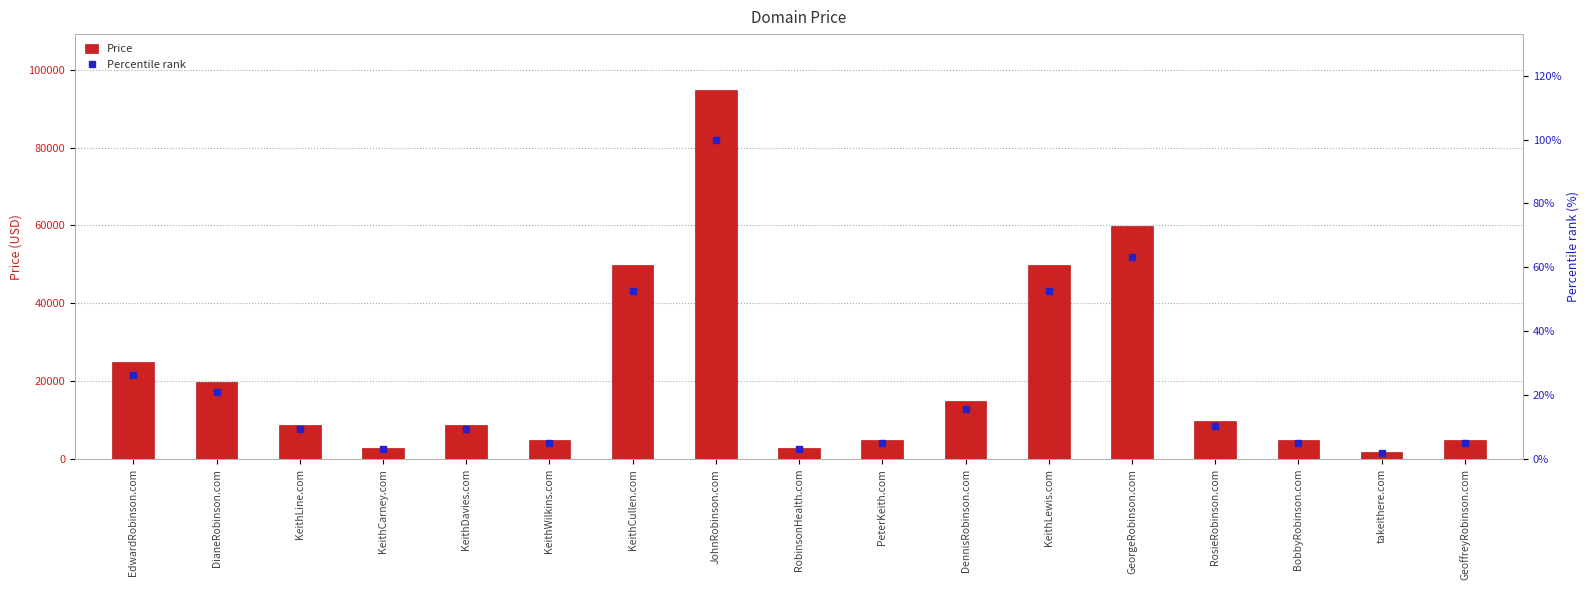

List the labels in order of Price value, smallest first.

takeithere.com, KeithCarney.com, RobinsonHealth.com, KeithWilkins.com, PeterKeith.com, BobbyRobinson.com, GeoffreyRobinson.com, KeithLine.com, KeithDavies.com, RosieRobinson.com, DennisRobinson.com, DianeRobinson.com, EdwardRobinson.com, KeithCullen.com, KeithLewis.com, GeorgeRobinson.com, JohnRobinson.com